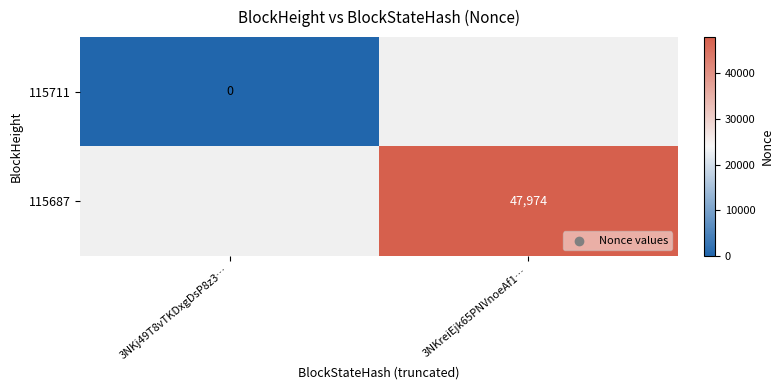

The value of 115687 at 3NKreiEjk65PNVnoeAf1… is 47974. True or false?

True